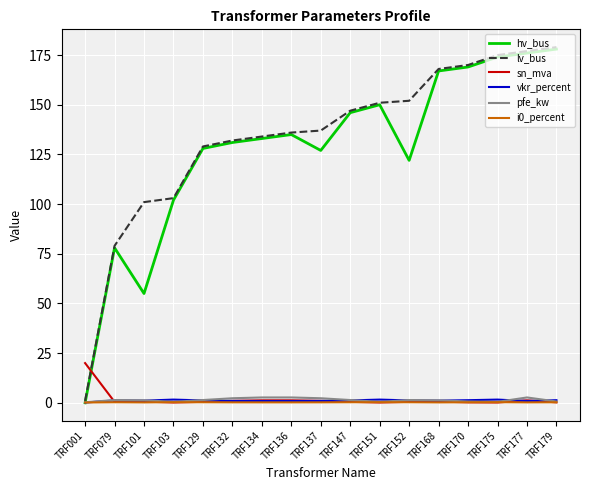

Is it true that sn_mva equals 0.2 at TRF179?

True